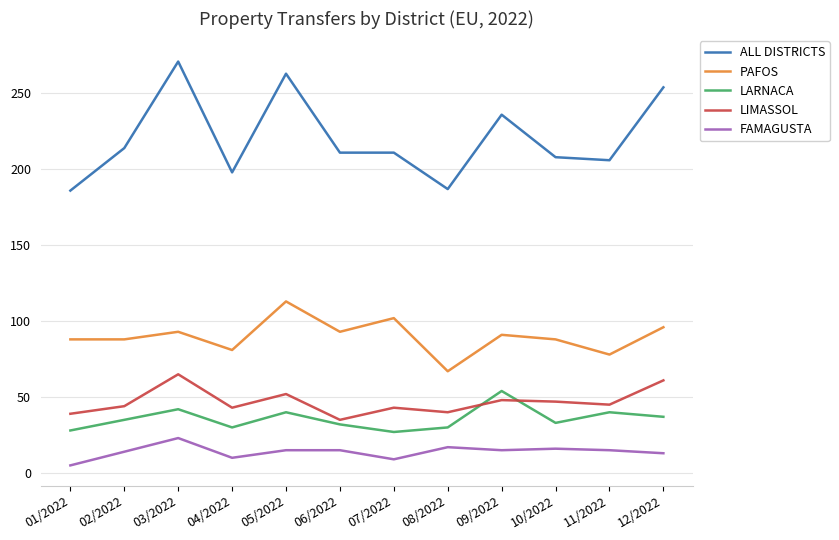

Which series has the largest total across all categories?

ALL DISTRICTS